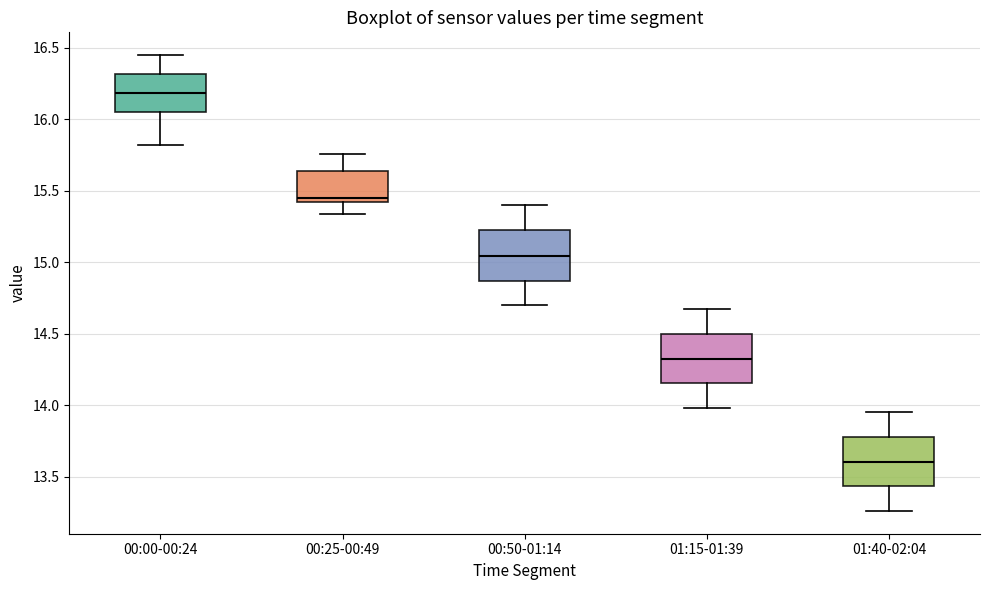

Reading left to right, read every box against the y-axis: the position of its median line, the range the box covers, and the ends of its whiskers. The values are not printed on the chart, so give them approximately, as read against the axis.

00:00-00:24: median 16.20, box 16.05 to 16.30, whiskers 15.80 to 16.45
00:25-00:49: median 15.45, box 15.40 to 15.65, whiskers 15.35 to 15.75
00:50-01:14: median 15.05, box 14.85 to 15.25, whiskers 14.70 to 15.40
01:15-01:39: median 14.35, box 14.15 to 14.50, whiskers 14.00 to 14.65
01:40-02:04: median 13.60, box 13.45 to 13.80, whiskers 13.25 to 13.95